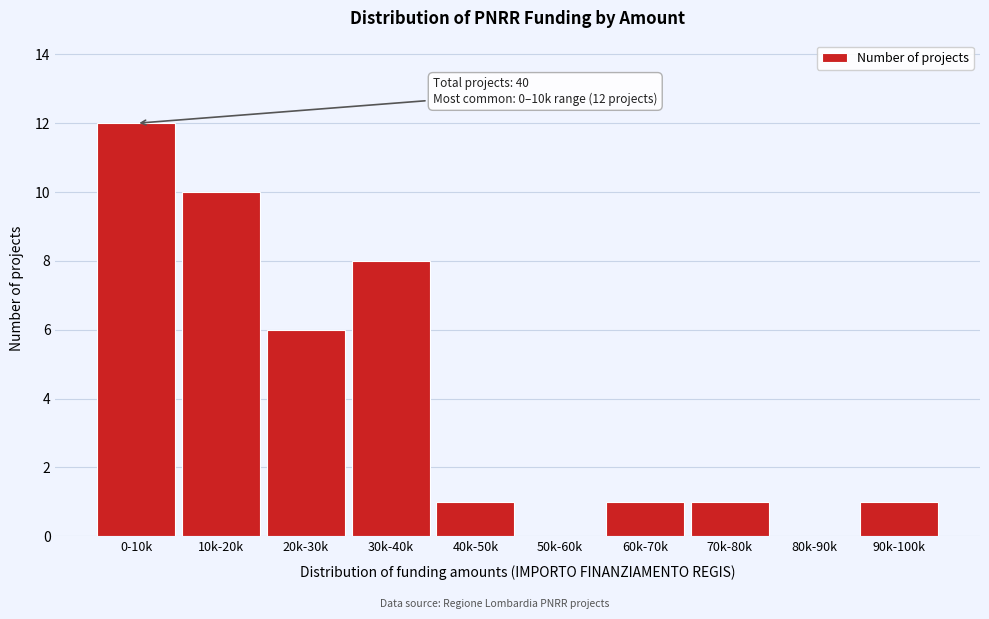

Reading right to left, what are all the values shown in this chart?

90k-100k=1	80k-90k=0	70k-80k=1	60k-70k=1	50k-60k=0	40k-50k=1	30k-40k=8	20k-30k=6	10k-20k=10	0-10k=12